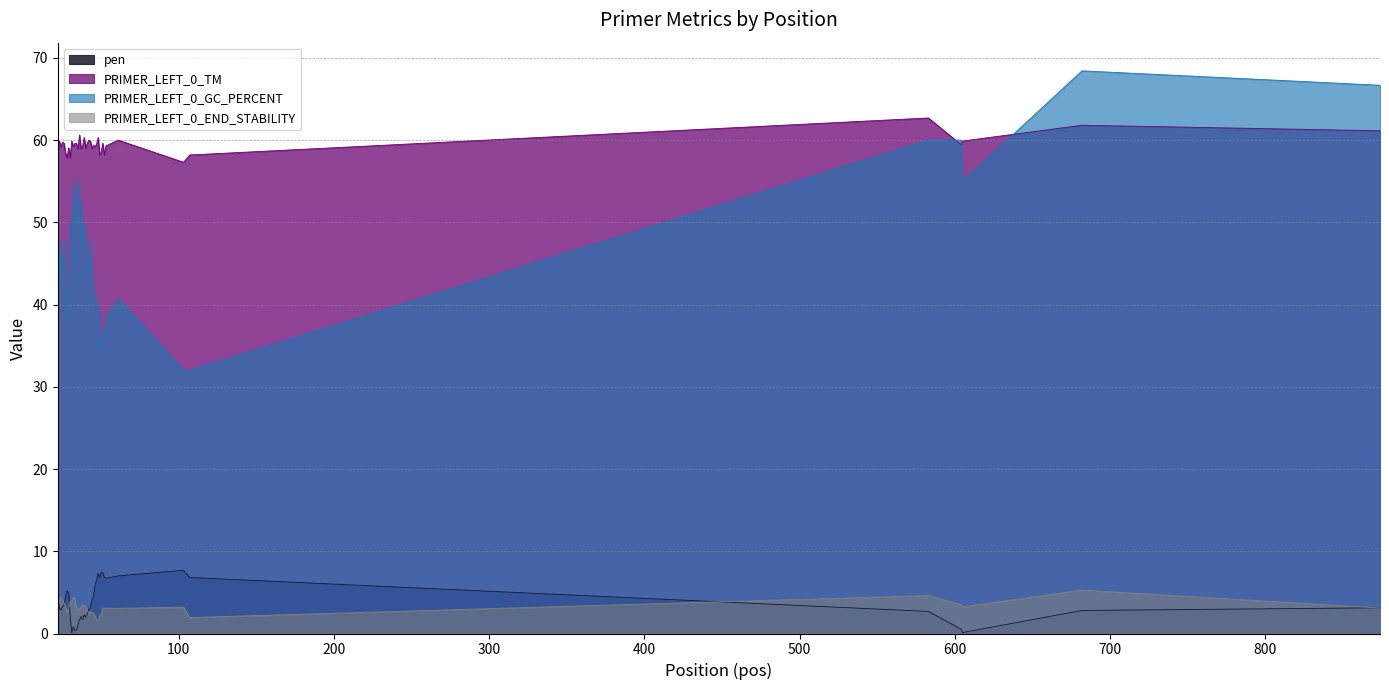

What is the spread (max minus min) of values at 605?

59.8